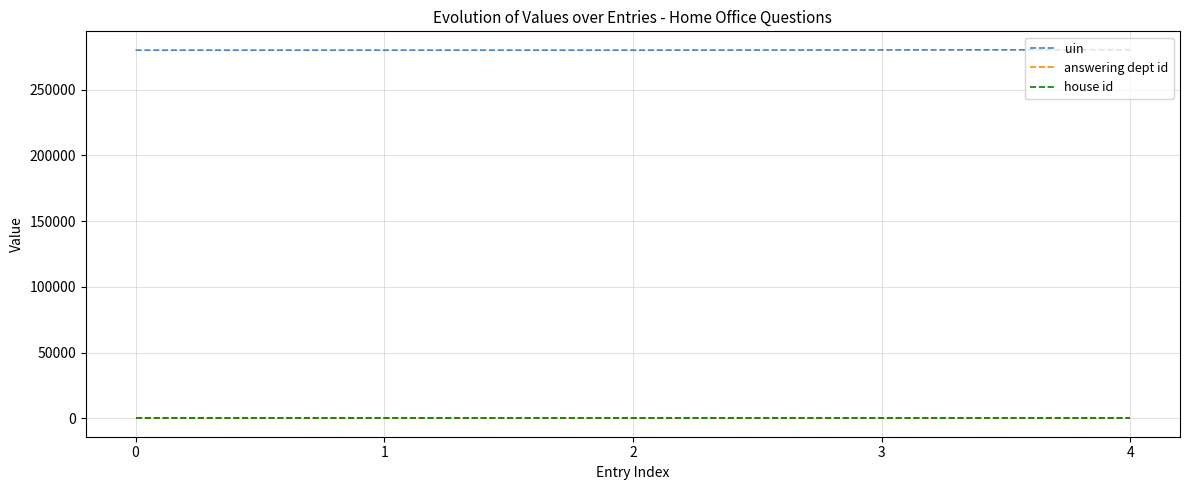

True or false: uin and answering dept id cross at least once.

False